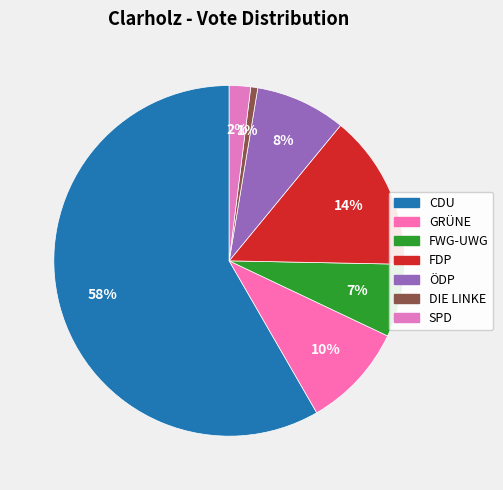

What percentage is the GRÜNE slice, to the nearest percent?

10%